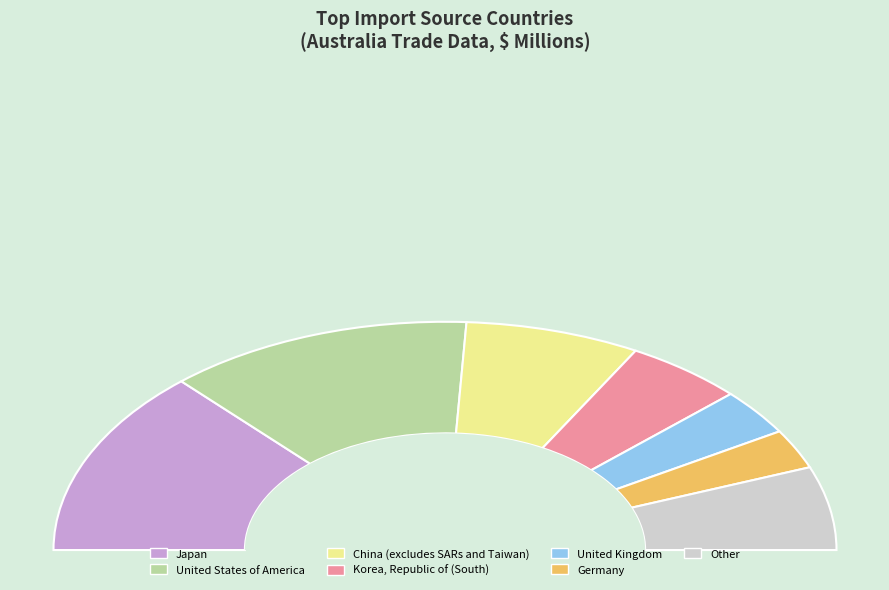

Does 1989-10 account for over 50% of the chart?

No